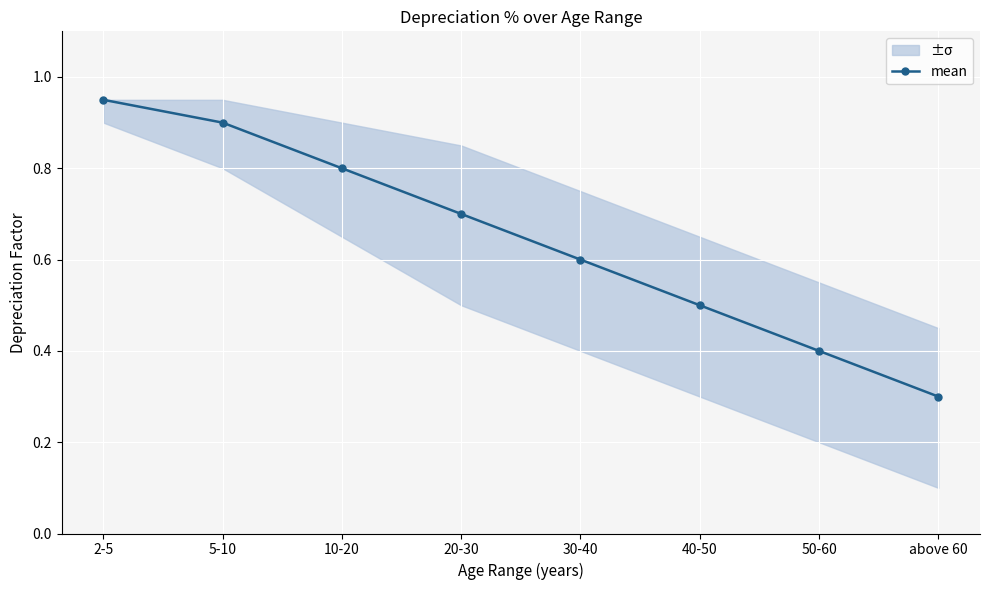

Which has a higher value, above 60 or 30-40?

30-40